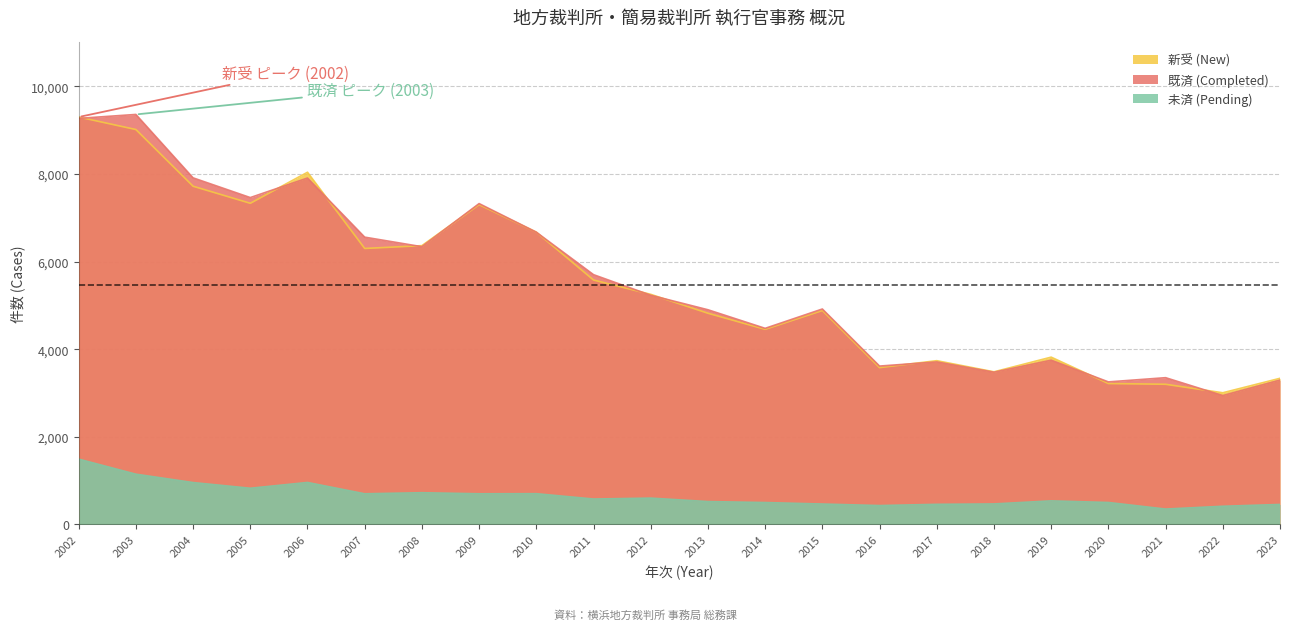

True or false: 新受 (New) has a value of 5108 at 2020.

False